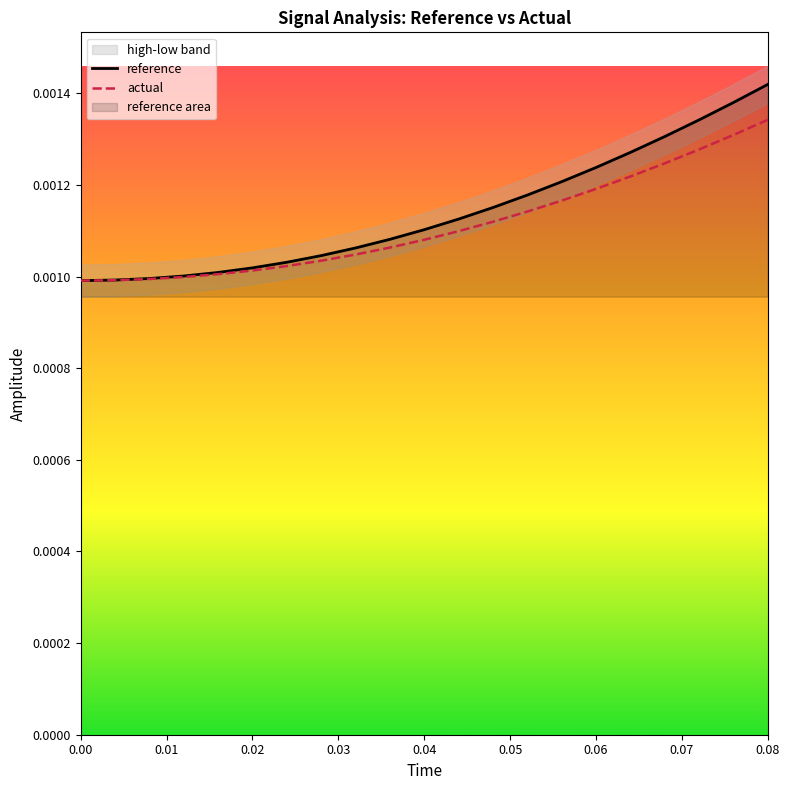

How many series are shown in this chart?

2